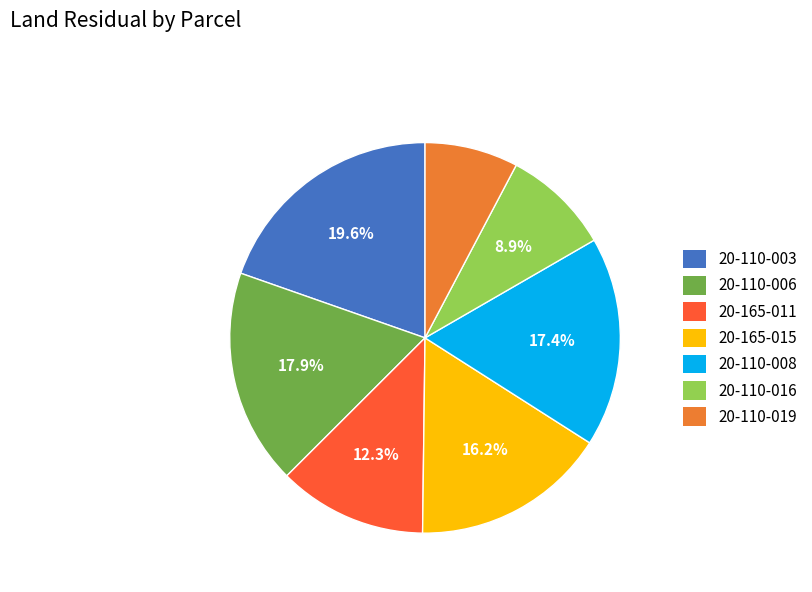

Is there any slice that represents more than half of the pie?

No